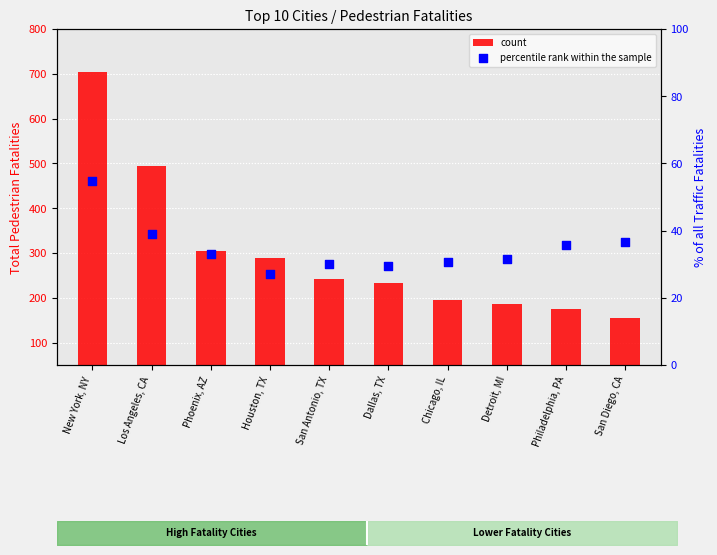

Which series contains the highest Y value?

count